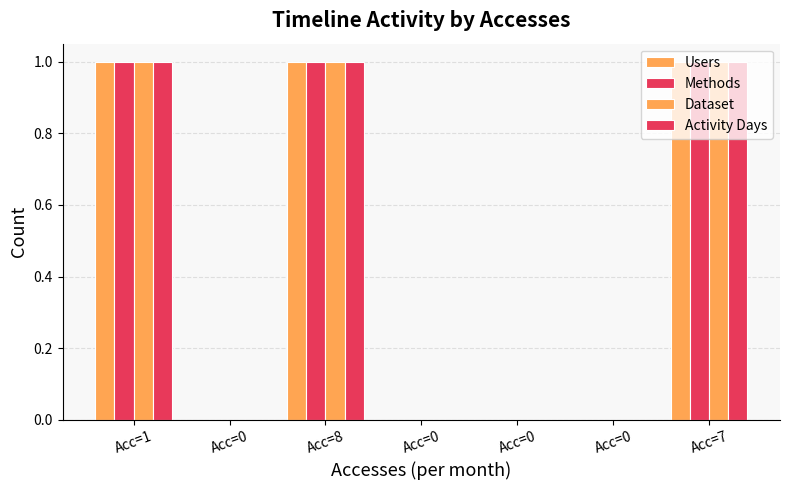

List the labels in order of Activity Days value, largest first.

Acc=1, Acc=8, Acc=7, Acc=0, Acc=0, Acc=0, Acc=0